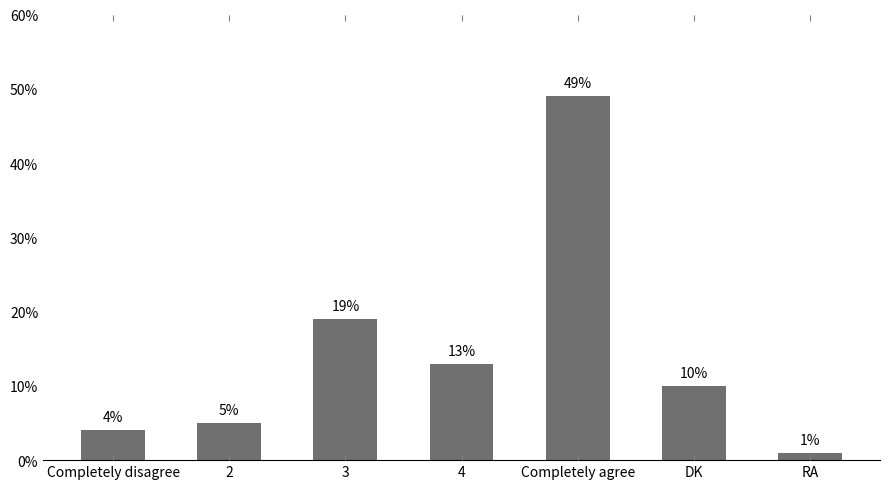

What is the label of the 6th bar from the left?

DK